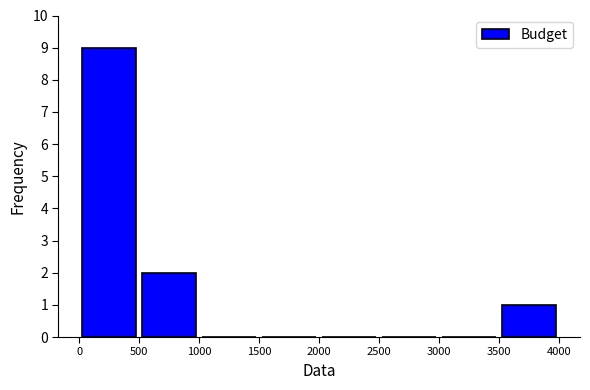

What is the height of the bar covering 3500 to 4000 on the x-axis? The values are not printed on the chart, so give them approximately, as read against the axis.

1